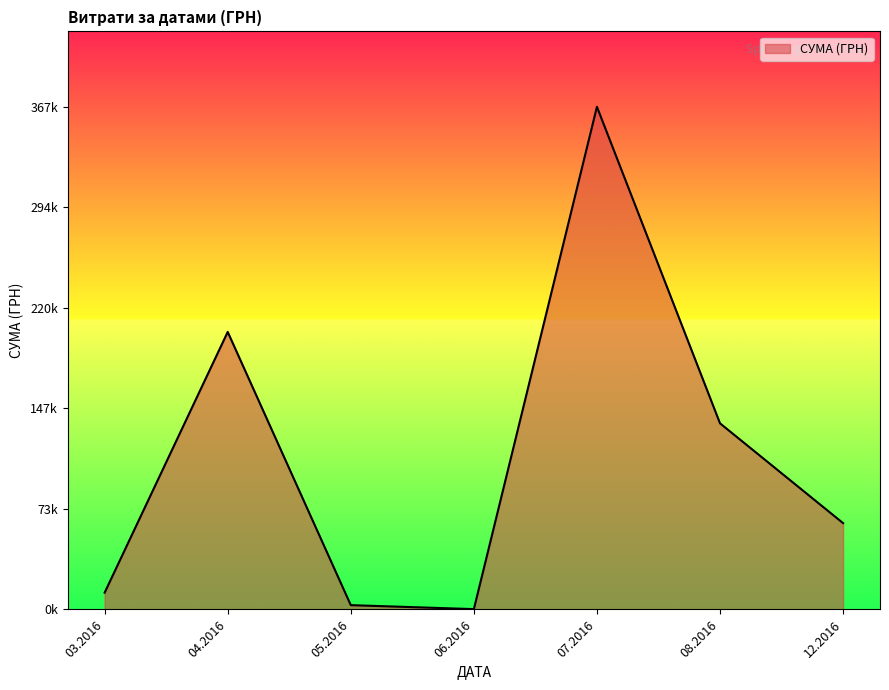

Does the chart display data point markers on the line(s)?

No